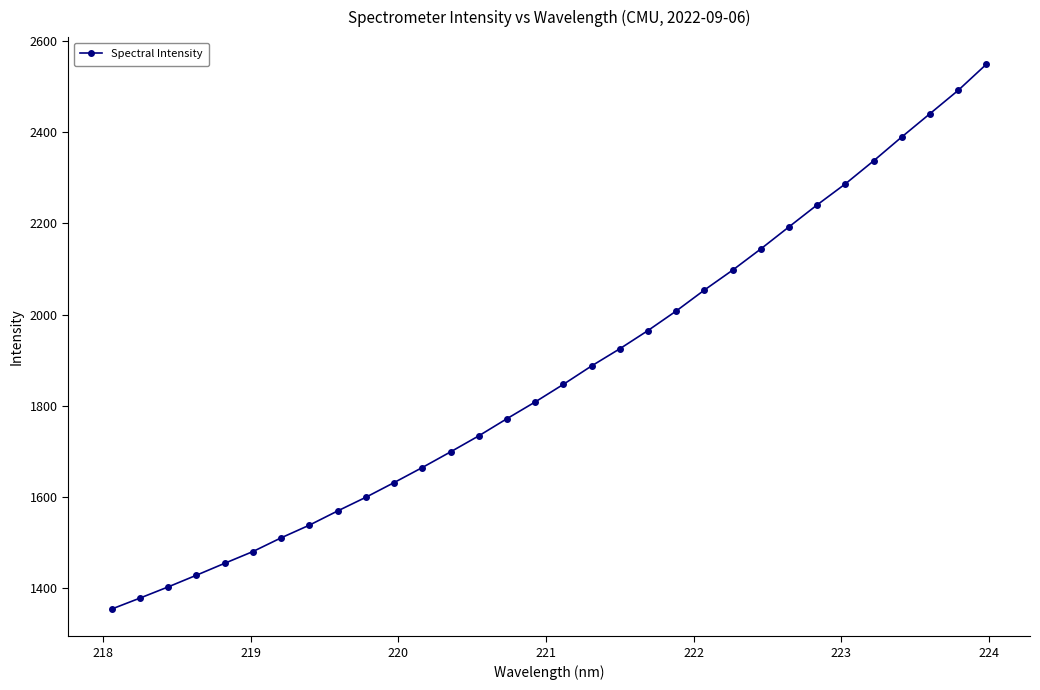

What is the difference between the maximum and second lowest values?

1171.8